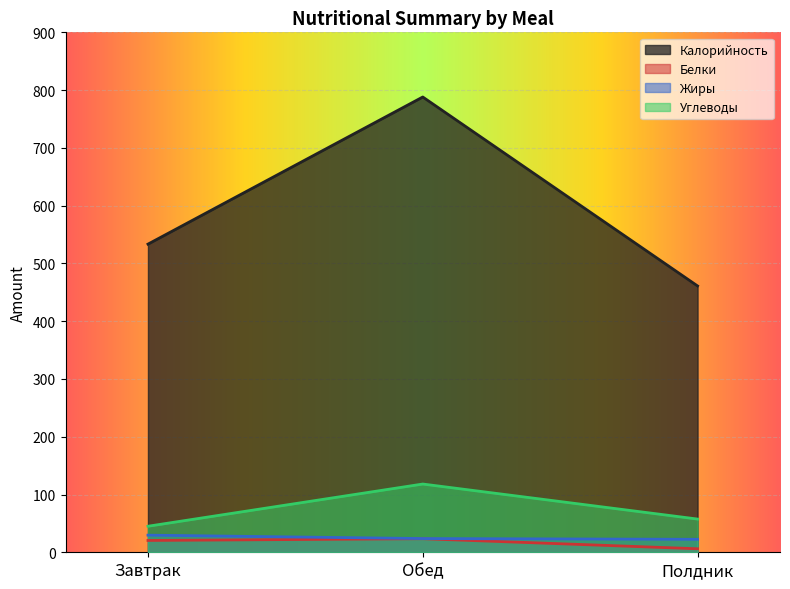

At which label is Углеводы closest to 81?

Полдник